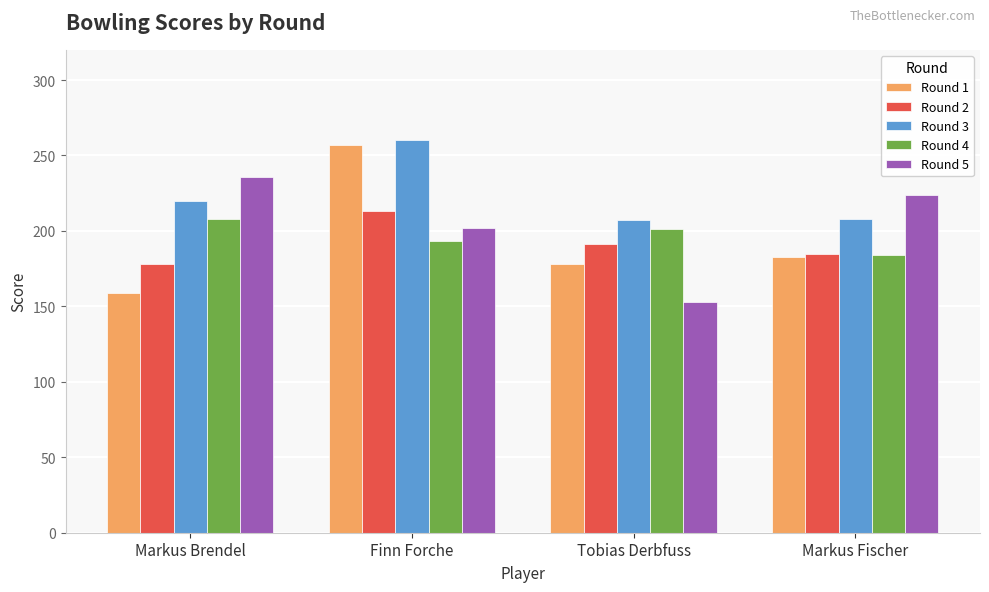

What is the label of the 1st bar from the left?

Markus Brendel